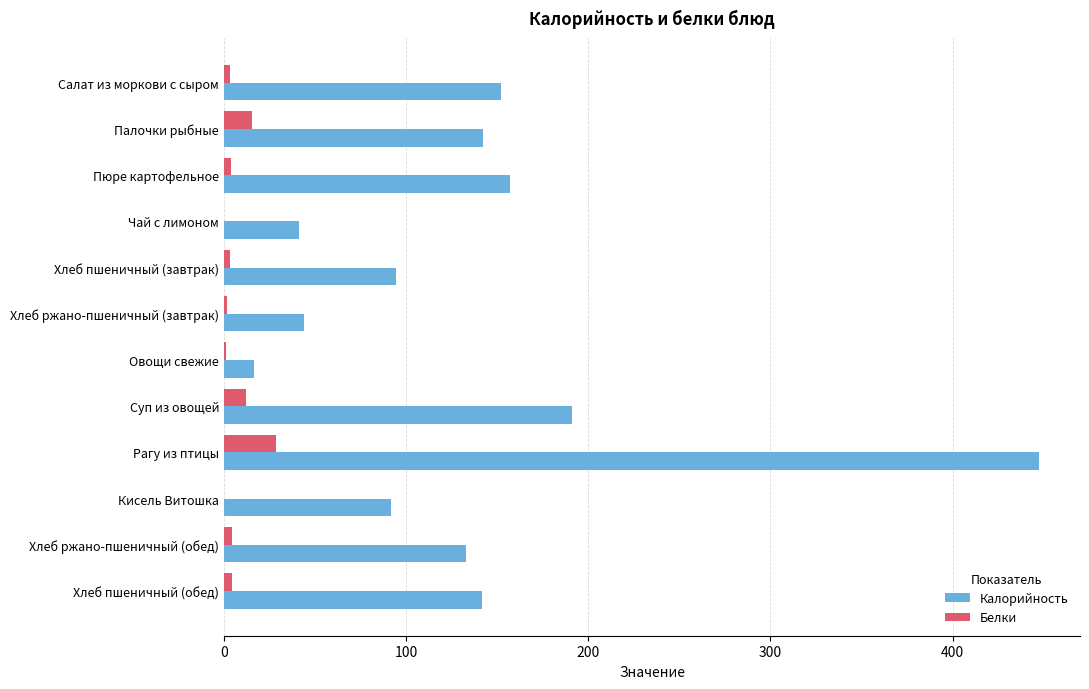

The value of Белки at Кисель Витошка is 0.0. True or false?

True